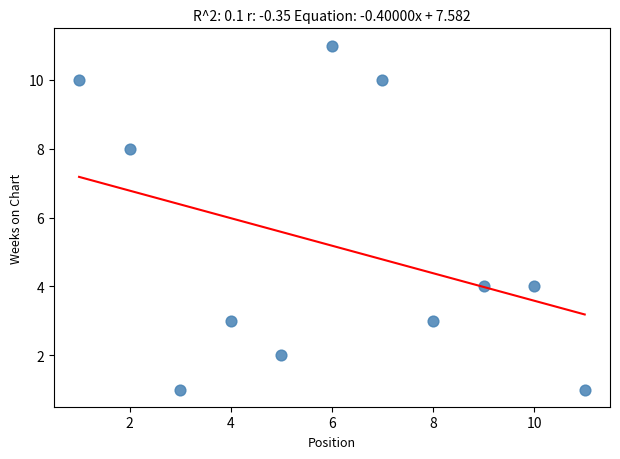

What is the average X value?

6